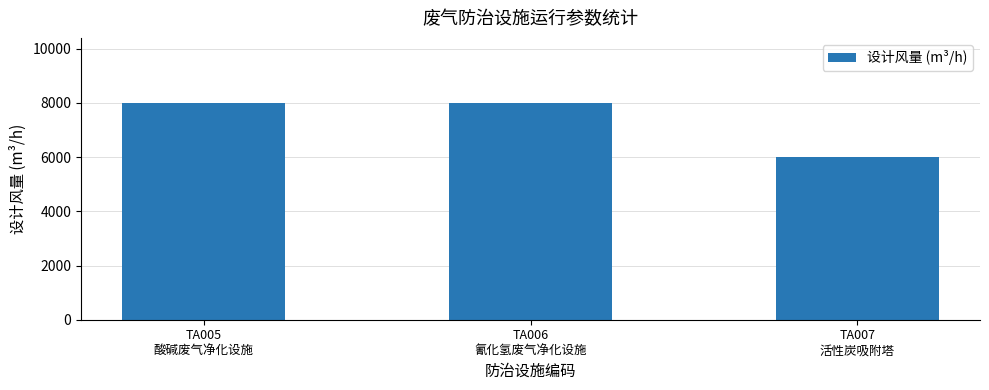

Are the bars horizontal?

No